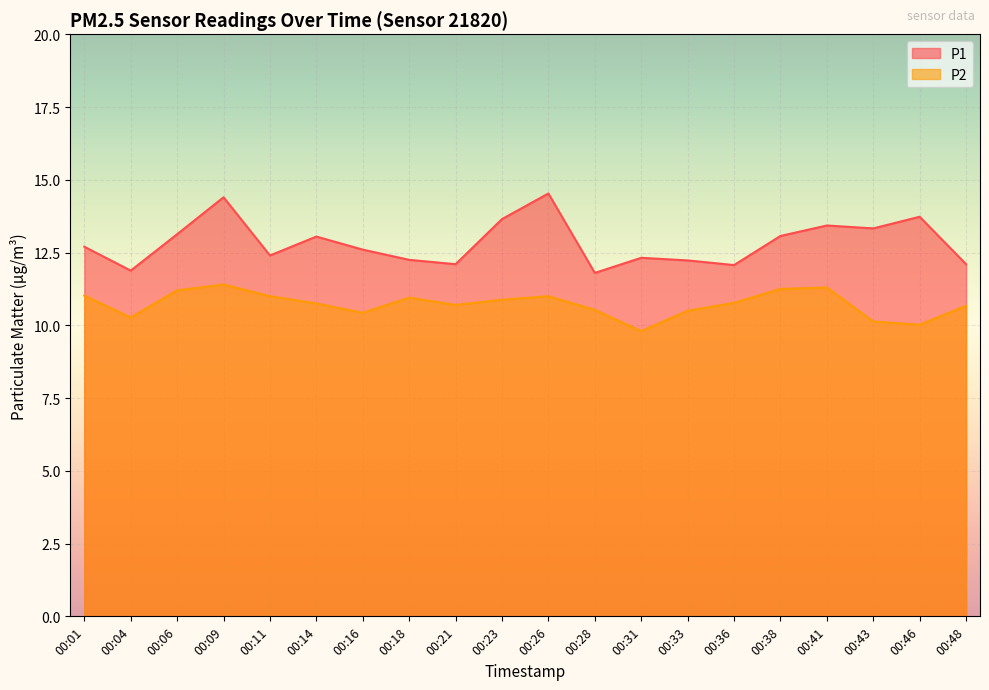

How many interior local valleys does the P1 series have?

6